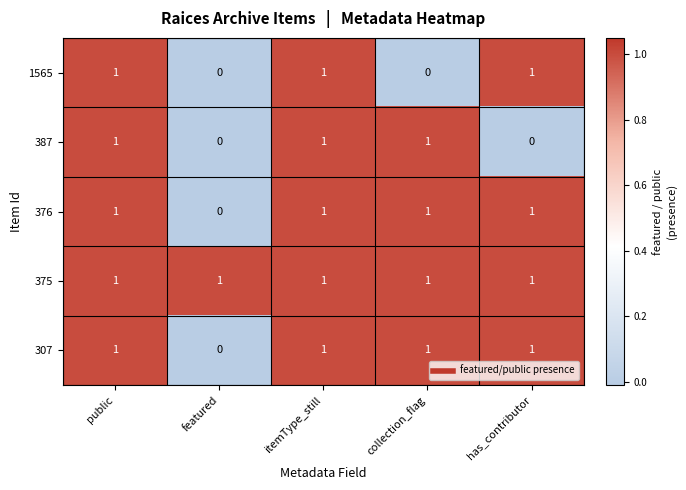

The 387 series shows 0 at collection_flag. True or false?

False